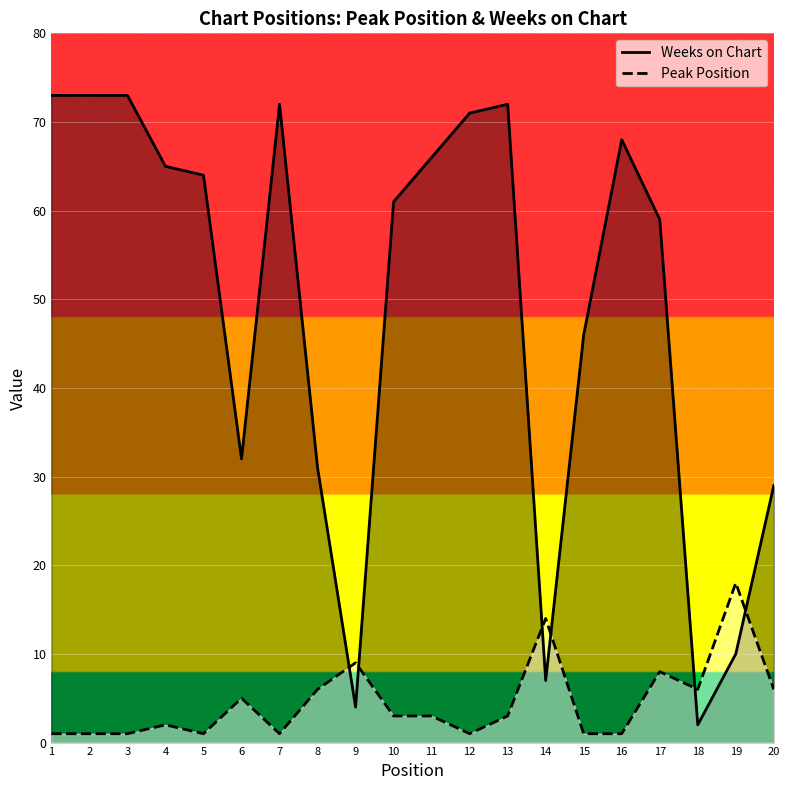

Between 3 and 7, which series saw the biggest shift?

Weeks on Chart